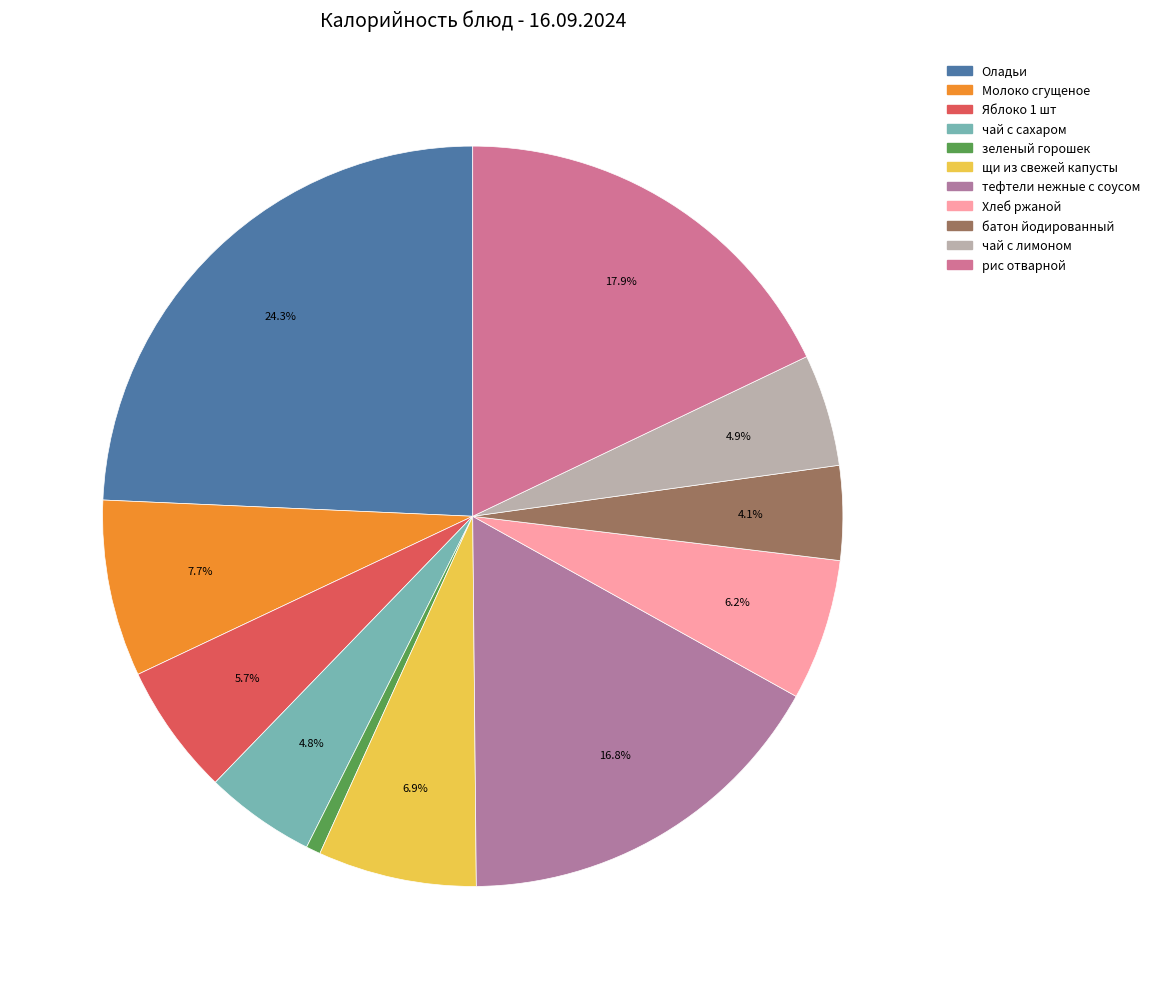

Is it true that Яблоко 1 шт is 1% of the pie?

False